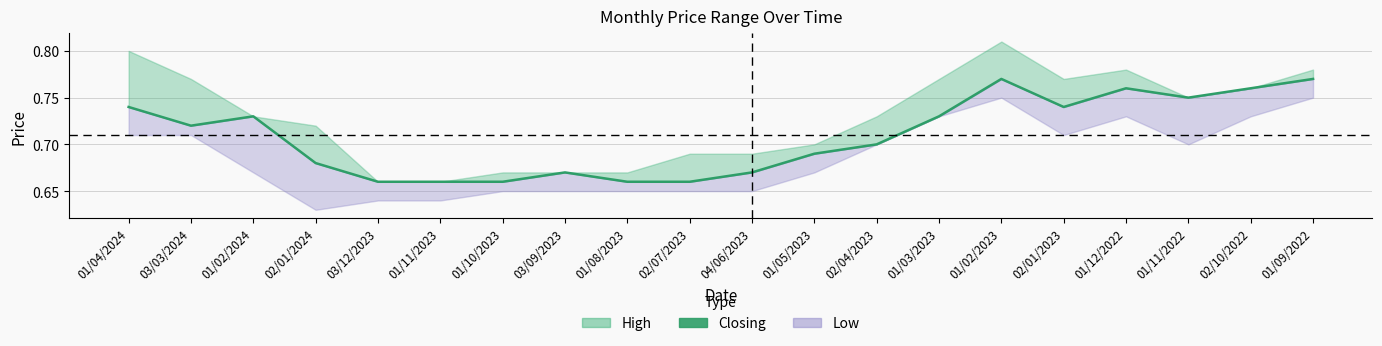

What is the sum of all values?

14.2